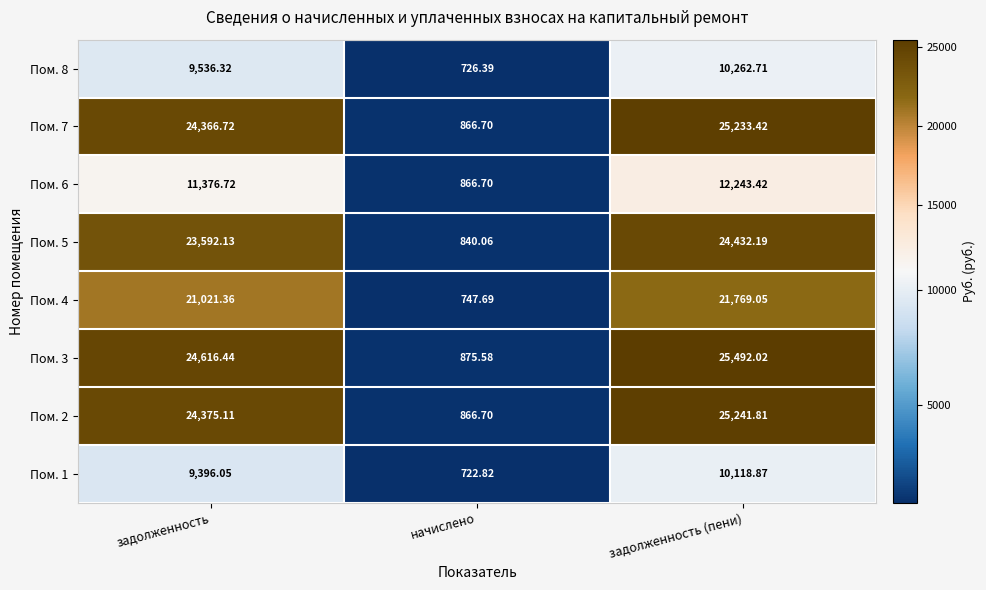

Is the value of Пом. 4 at задолженность (пени) greater than the value of Пом. 7 at задолженность (пени)?

No